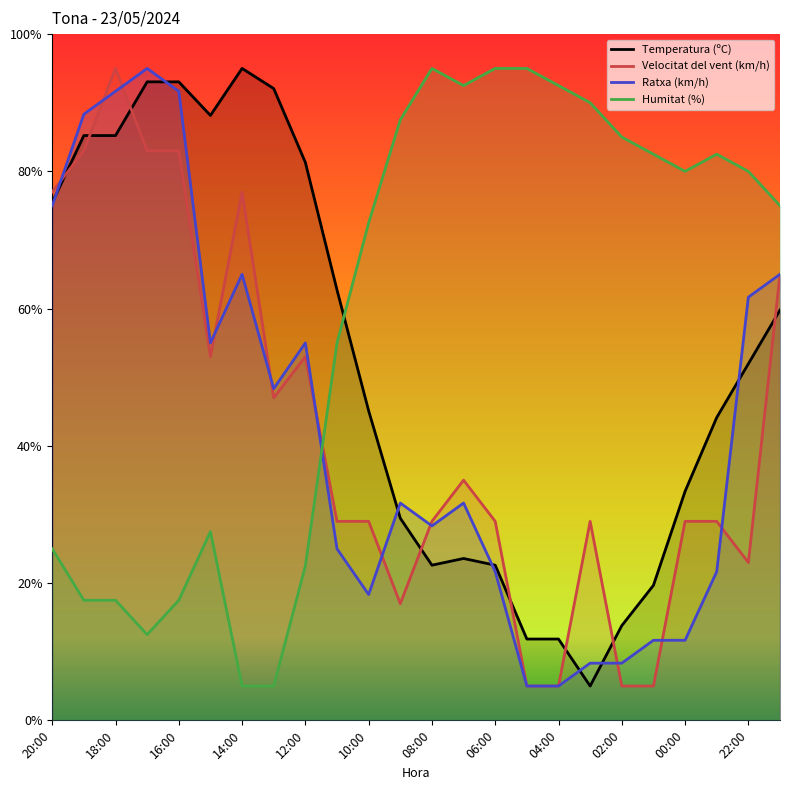

What are all the series names shown in the legend?

Temperatura (ºC), Velocitat del vent (km/h), Ratxa (km/h), Humitat (%)